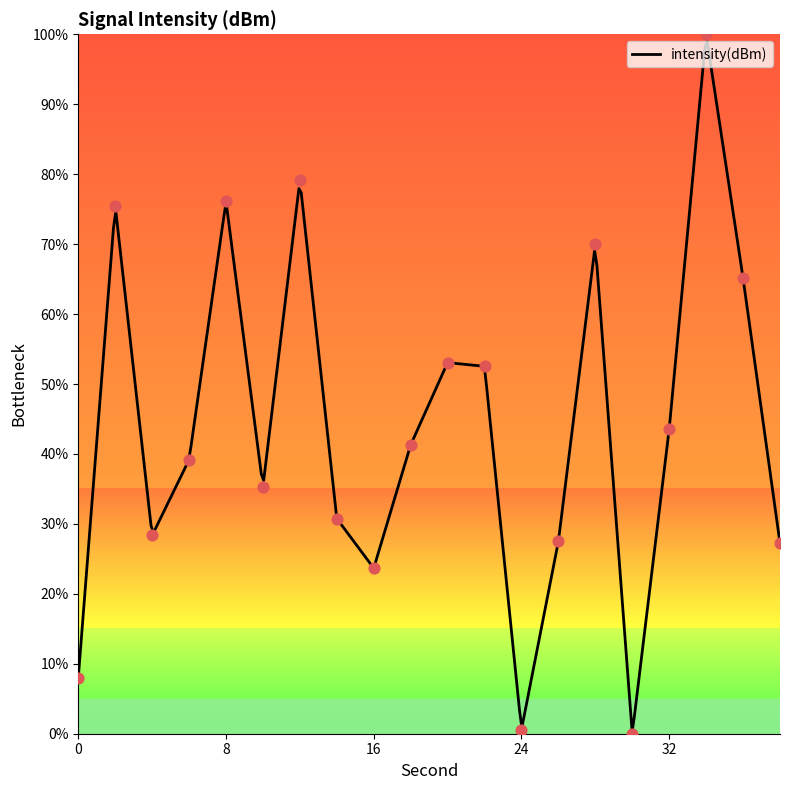

What is the change in value from 0 to 12?

+71.1